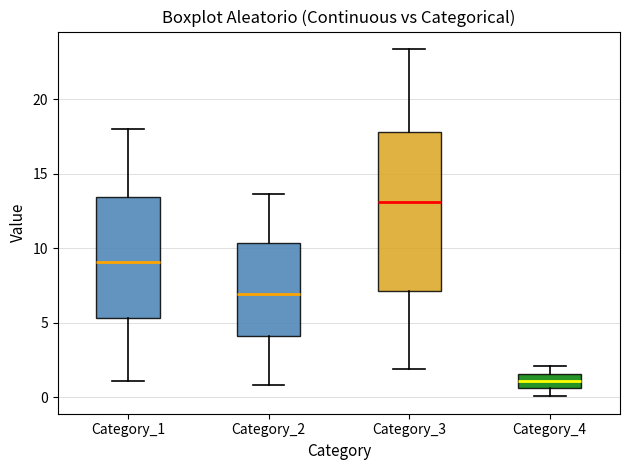

Reading left to right, transcribe this box plot: for each box, give where its median line is, the range the box spans, and where its two whiskers end, as read against the y-axis. The values are not printed on the chart, so give them approximately, as read against the axis.

Category_1: median 9.0, box 5.5 to 13.5, whiskers 1.0 to 18.0
Category_2: median 7.0, box 4.0 to 10.5, whiskers 1.0 to 13.5
Category_3: median 13.0, box 7.0 to 18.0, whiskers 2.0 to 23.5
Category_4: median 1.0, box 0.5 to 1.5, whiskers 0.0 to 2.0